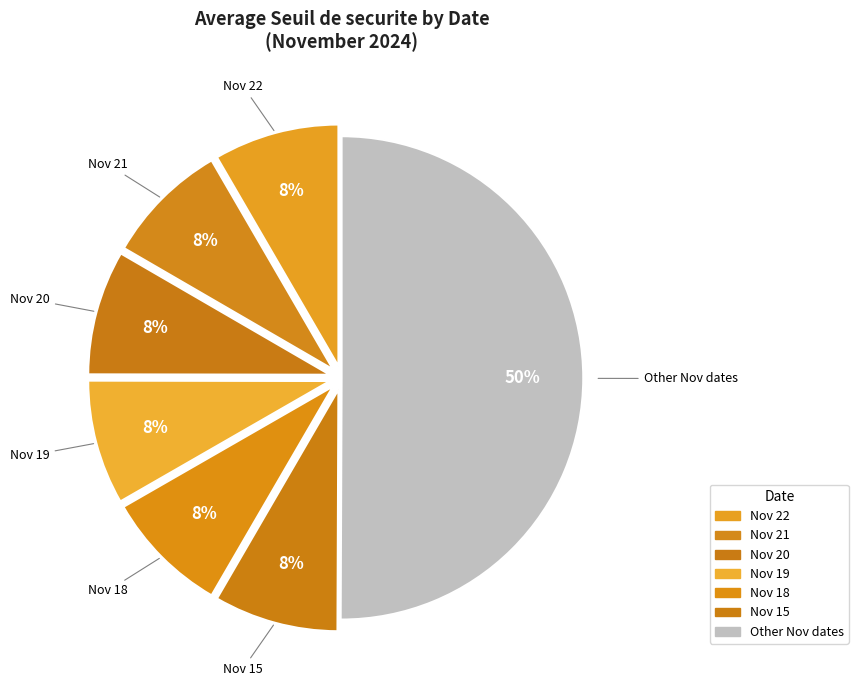

Count the number of slices in the pie.

7